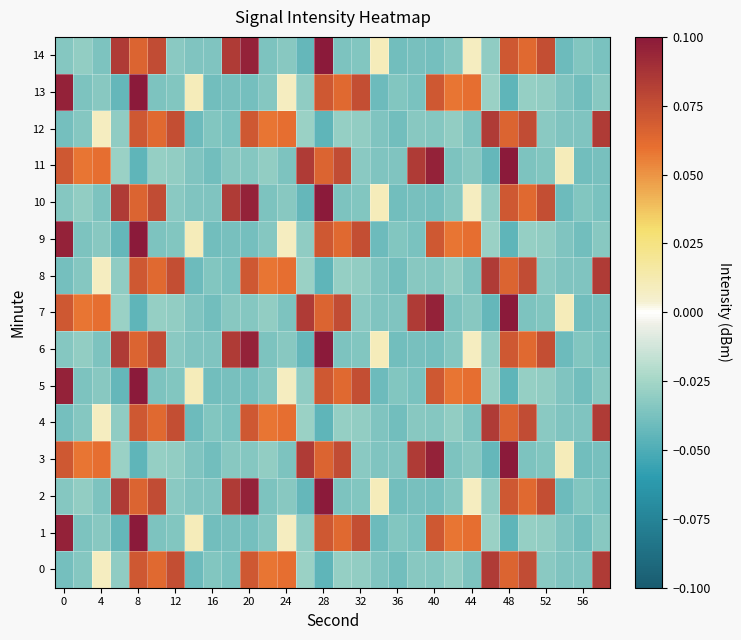

At how many categories does at least one series exceed 0?

27